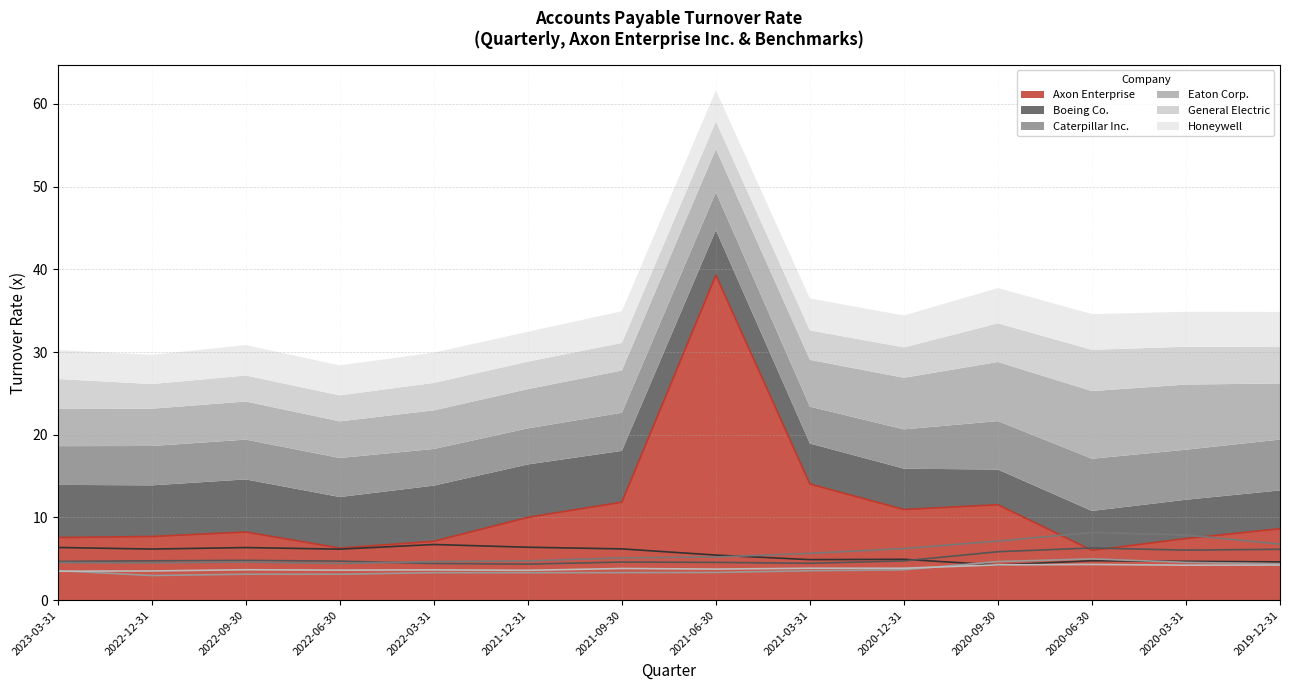

What is the approximate value of Caterpillar Inc. at 2019-12-31?

6.2